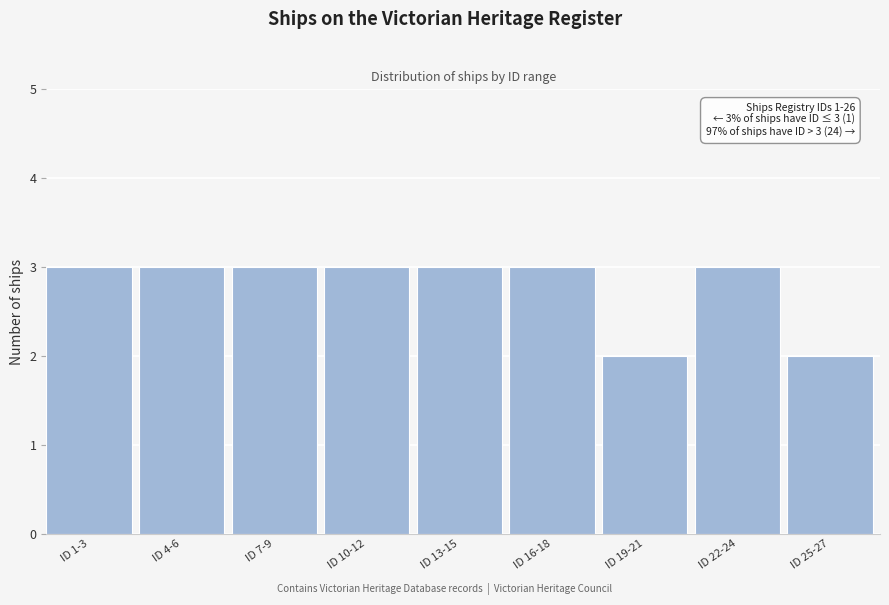

Reading left to right, list all the values displayed in this chart.

3	3	3	3	3	3	2	3	2